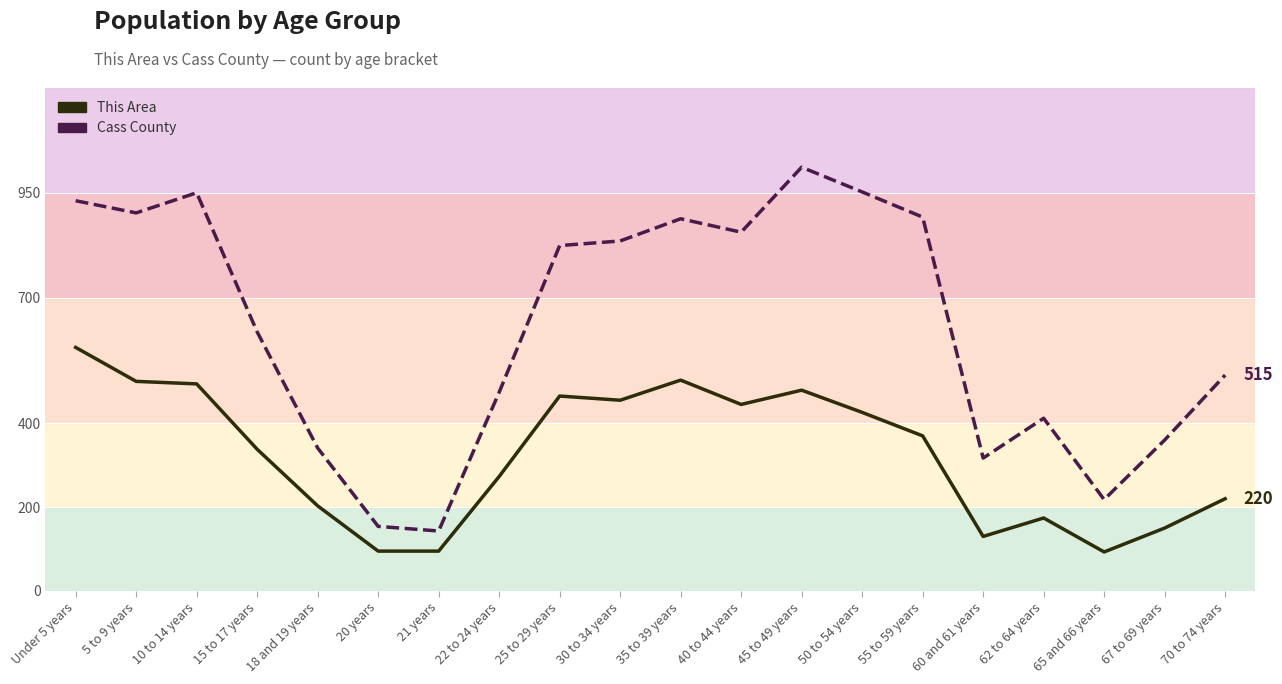

True or false: This Area and Cass County cross at least once.

False